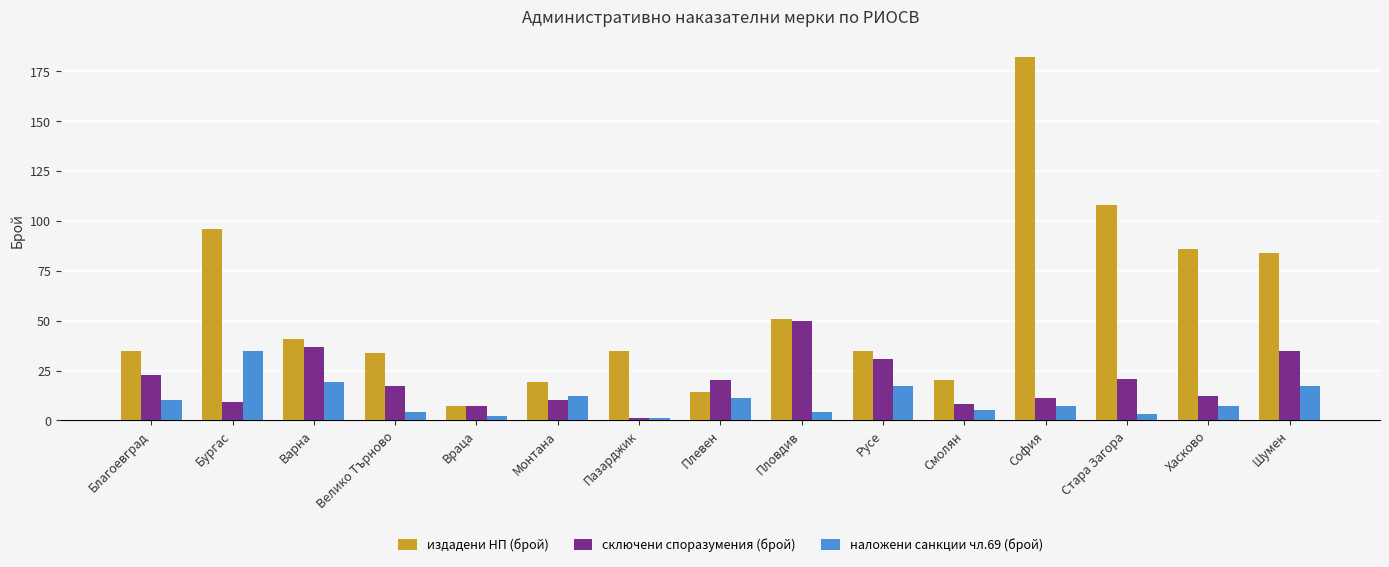

At Бургас, list the series in order from largest to smallest.

издадени НП (брой), наложени санкции чл.69 (брой), сключени споразумения (брой)